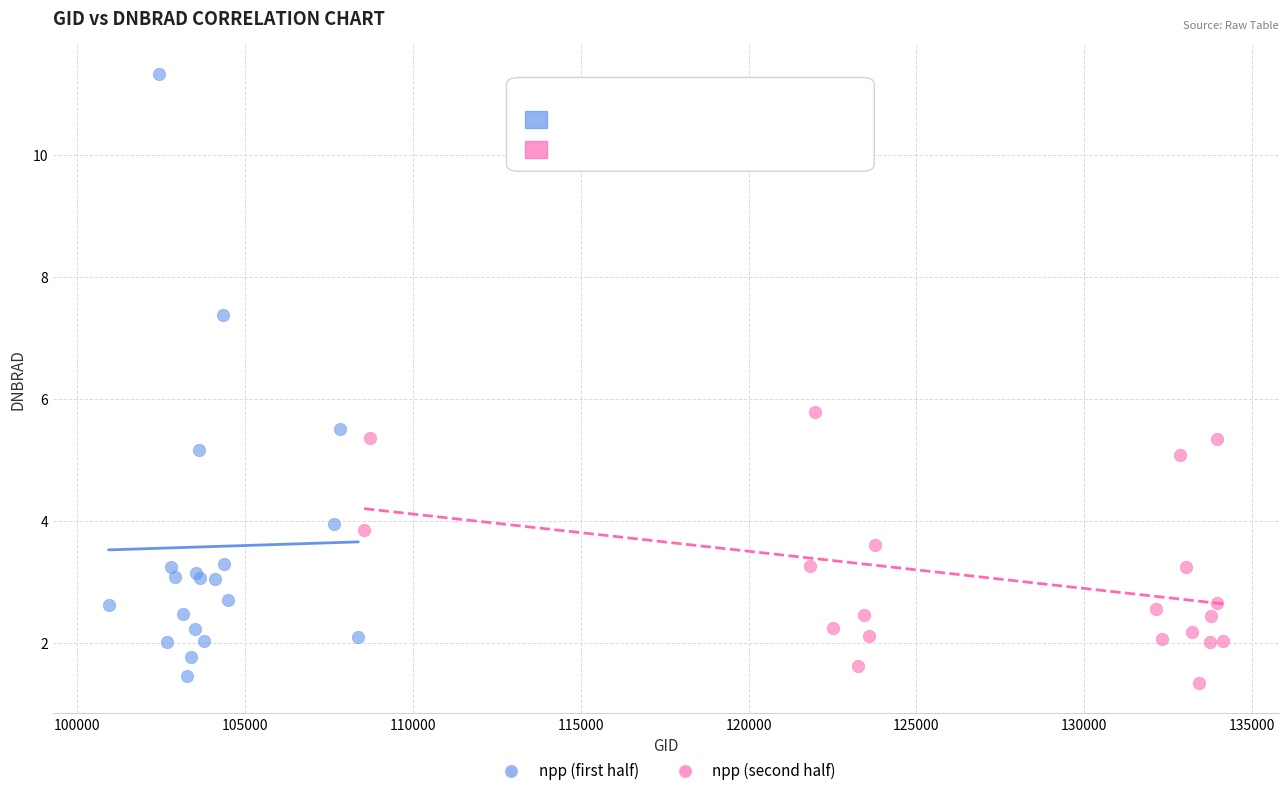

Which series contains the lowest Y value?

npp (second half)